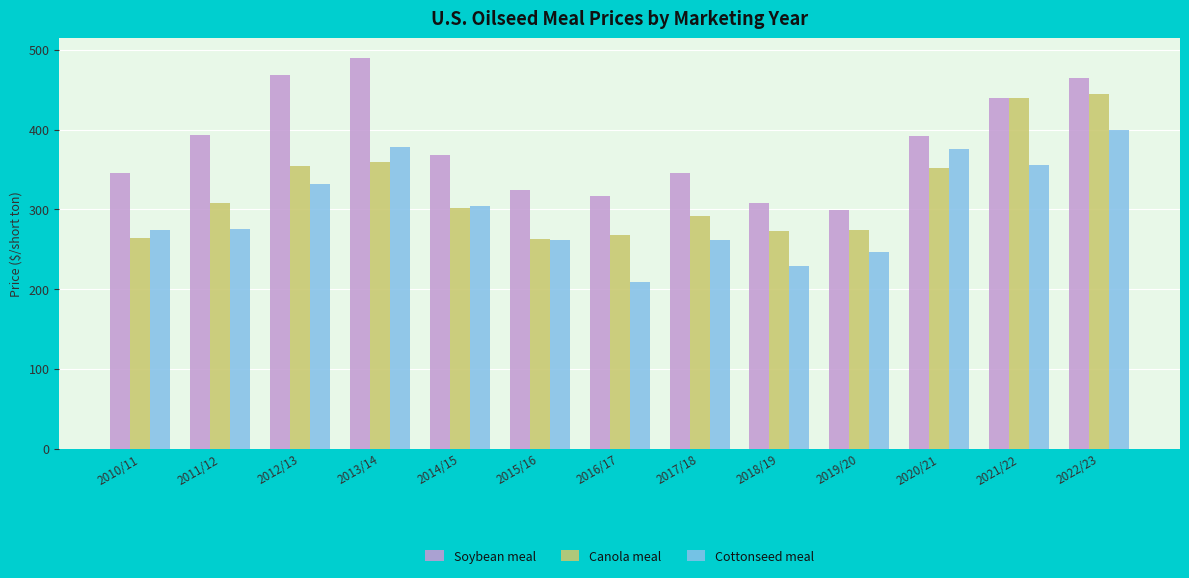

At which category is the sum across all series the highest?

2022/23